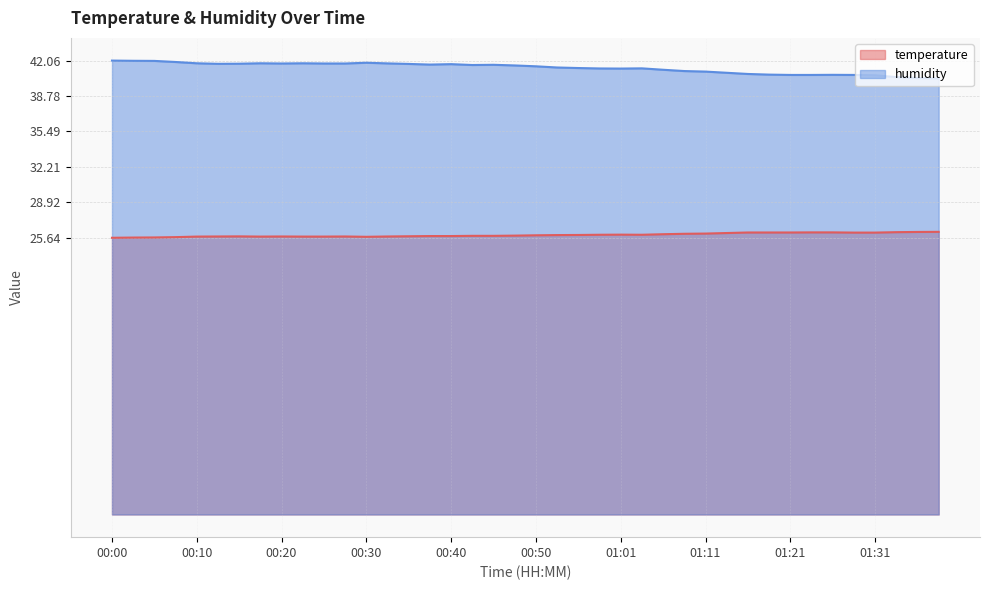

Is the value of temperature at 00:15 greater than the value of humidity at 00:05?

No